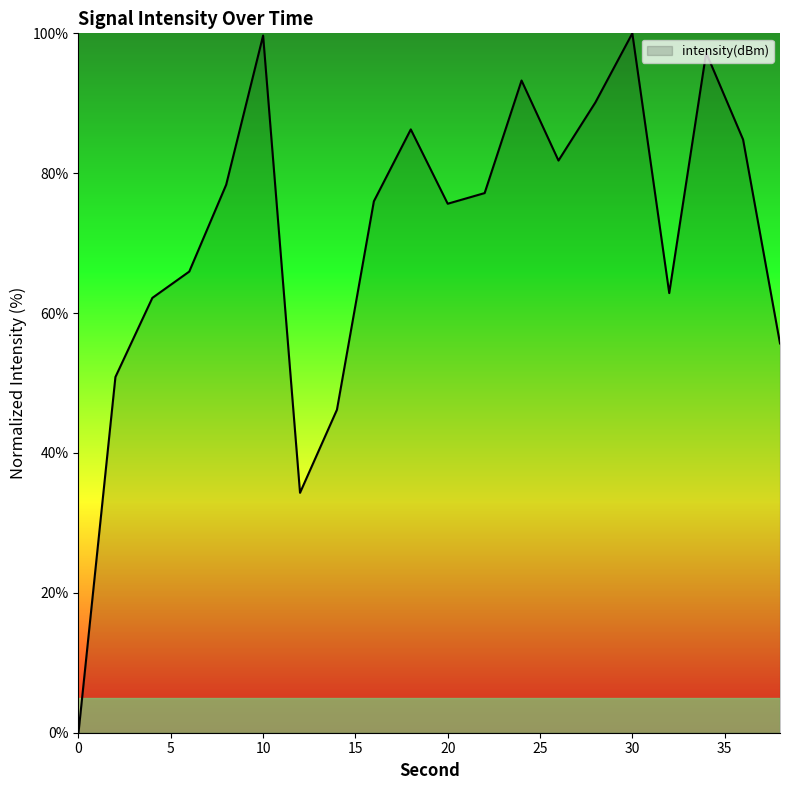

What is the difference between the maximum and minimum values?

100.0